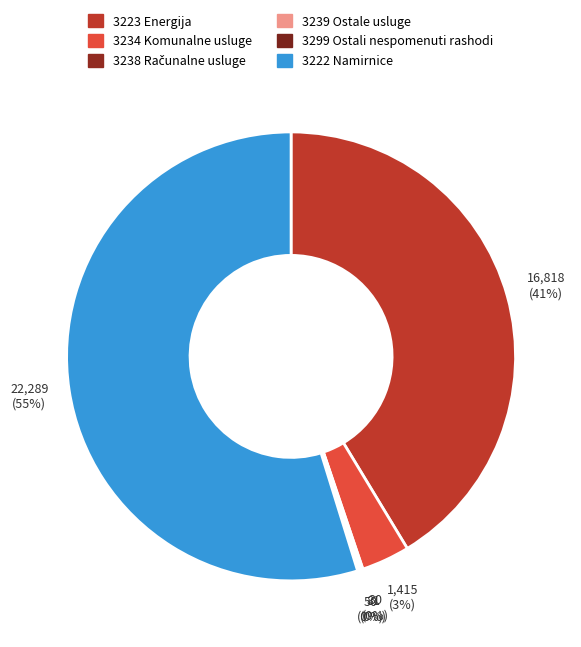

How many segments does this pie chart have?

6